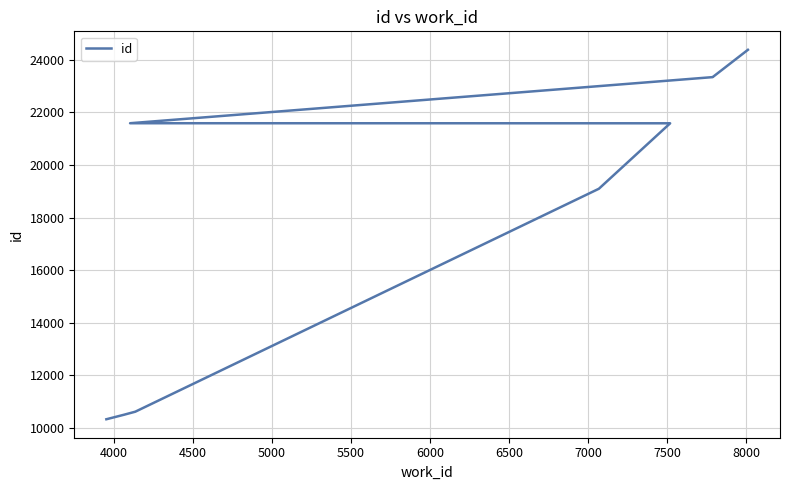

What is the average value?

18636